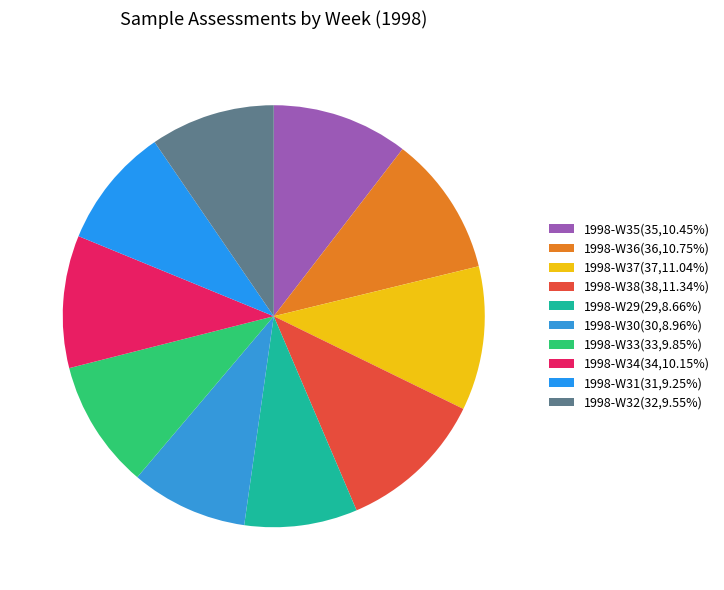

Count the number of slices in the pie.

10